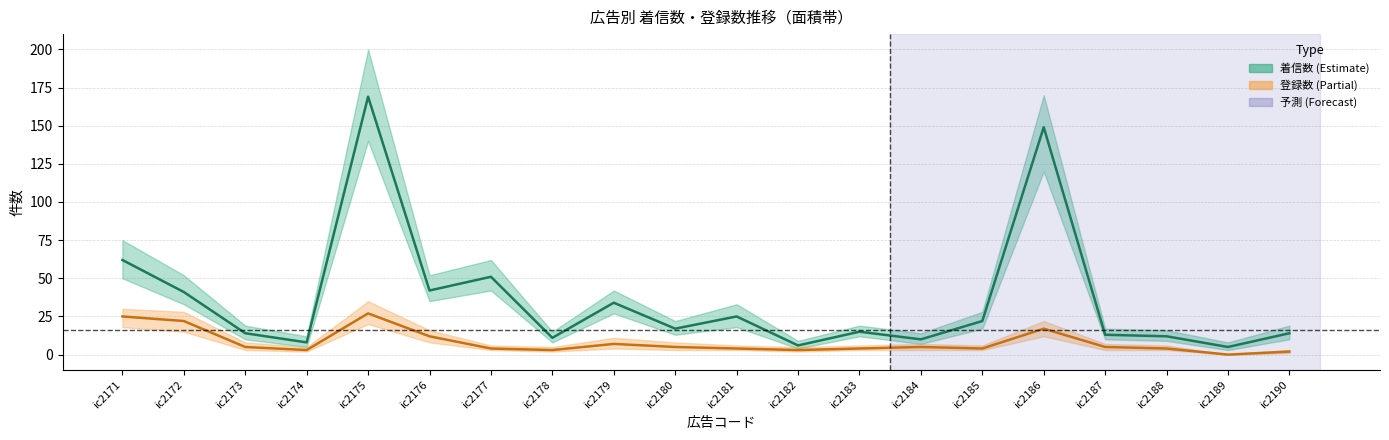

True or false: 着信数 (中央) and 登録数 (中央) cross at least once.

False